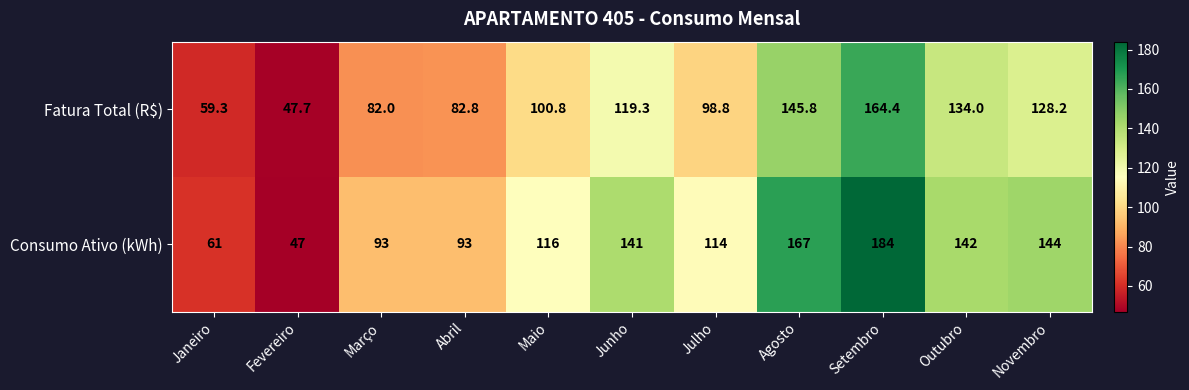

The value of Consumo Ativo (kWh) at Agosto is 167.0. True or false?

True